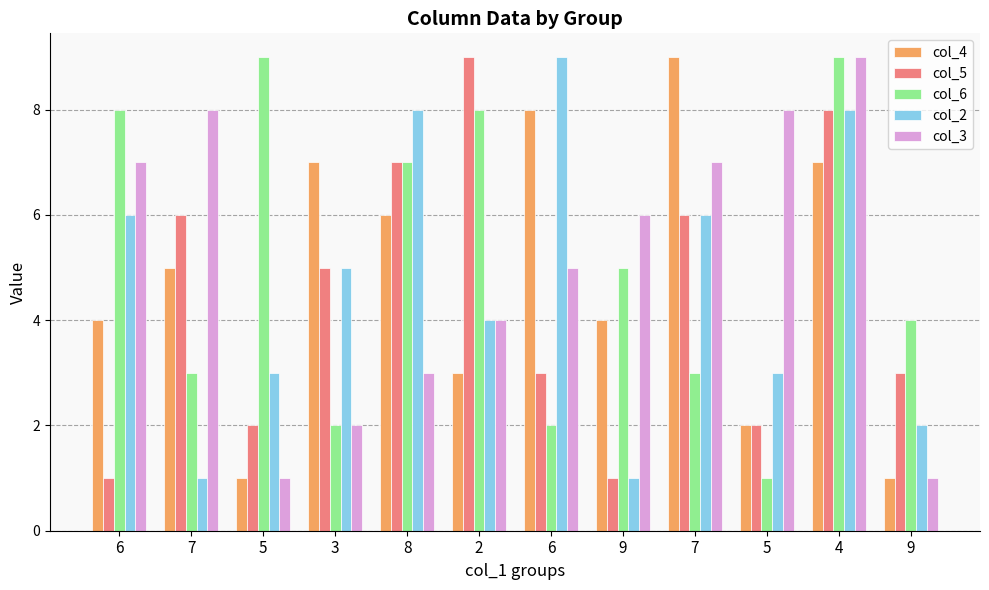

What is the lowest value of the col_5 series?

1